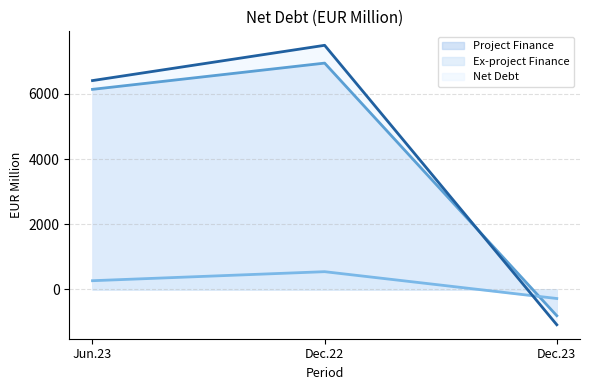

Rank the categories by Project Finance line value from highest to lowest.

Dec.22, Jun.23, Dec.23